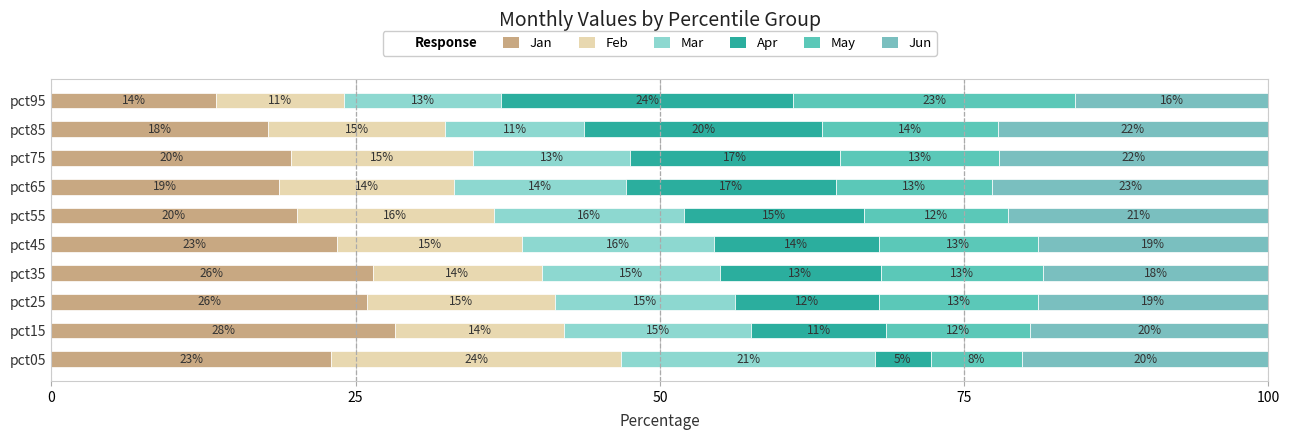

How many bars are there in total?

60